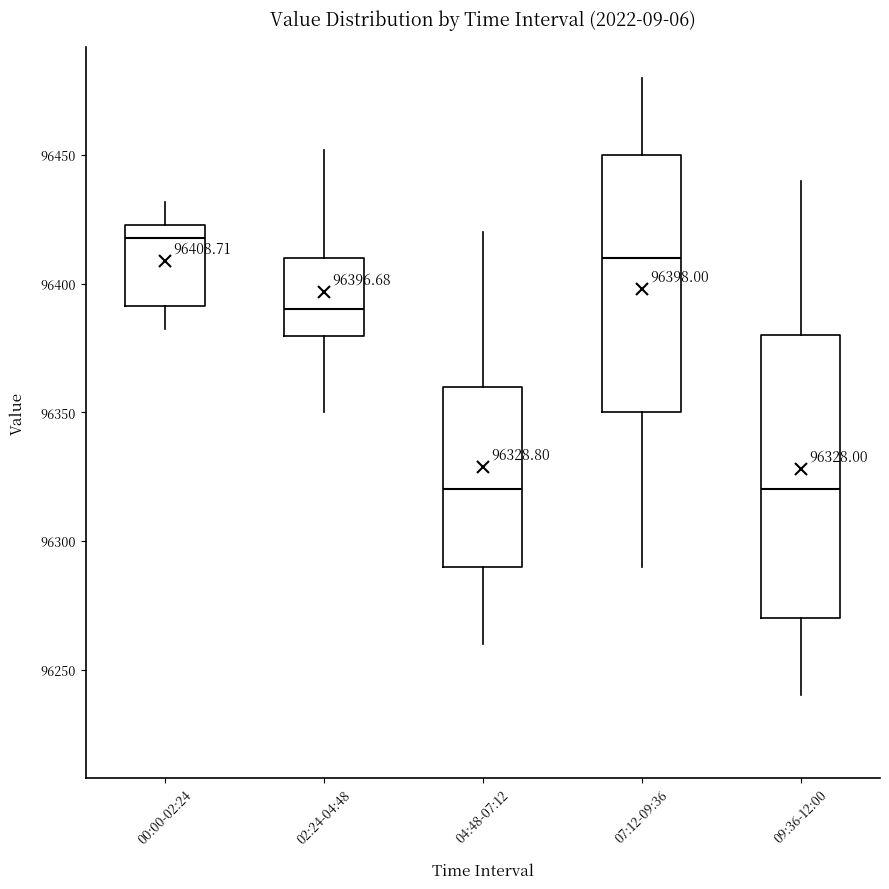

Which box's median line is the highest?

00:00-02:24